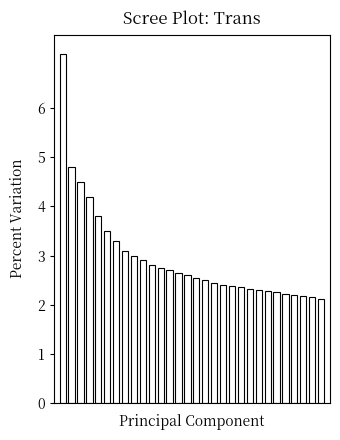

What is the value of the 20th bar from the left?

2.4